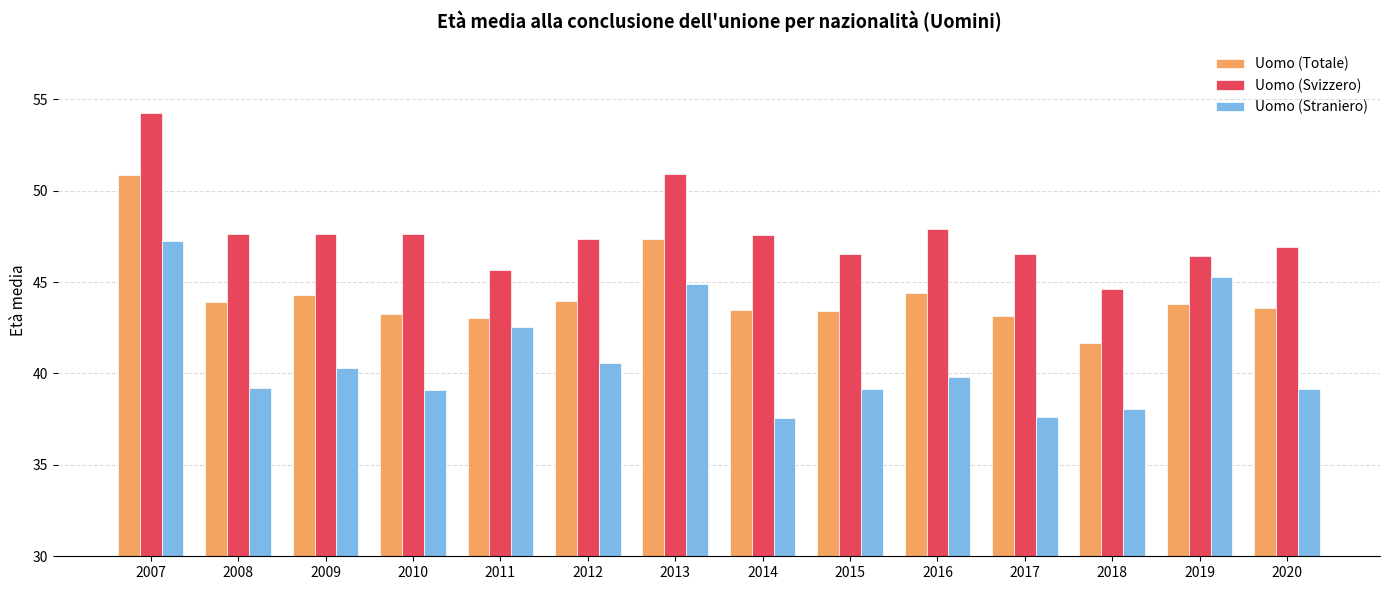

The value of Uomo (Straniero) at 2016 is 39.8. True or false?

True